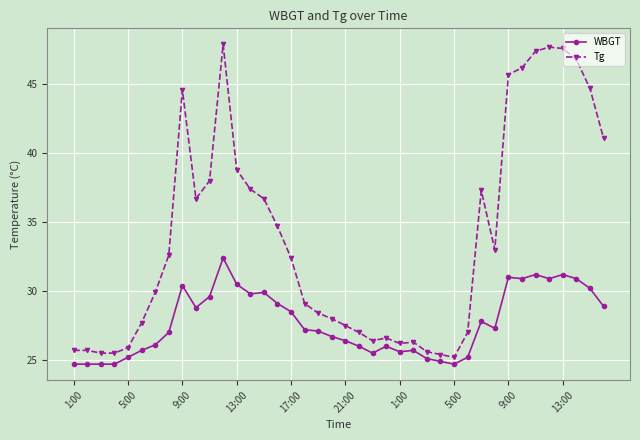

Which series has the widest spread of values?

Tg